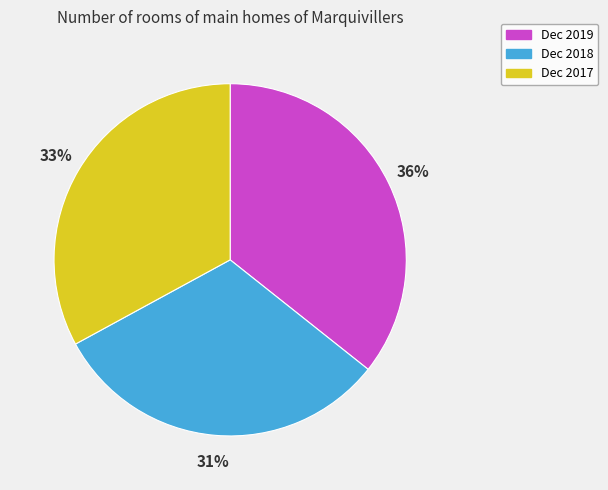

What percentage is the Dec 2017 slice, to the nearest percent?

33%